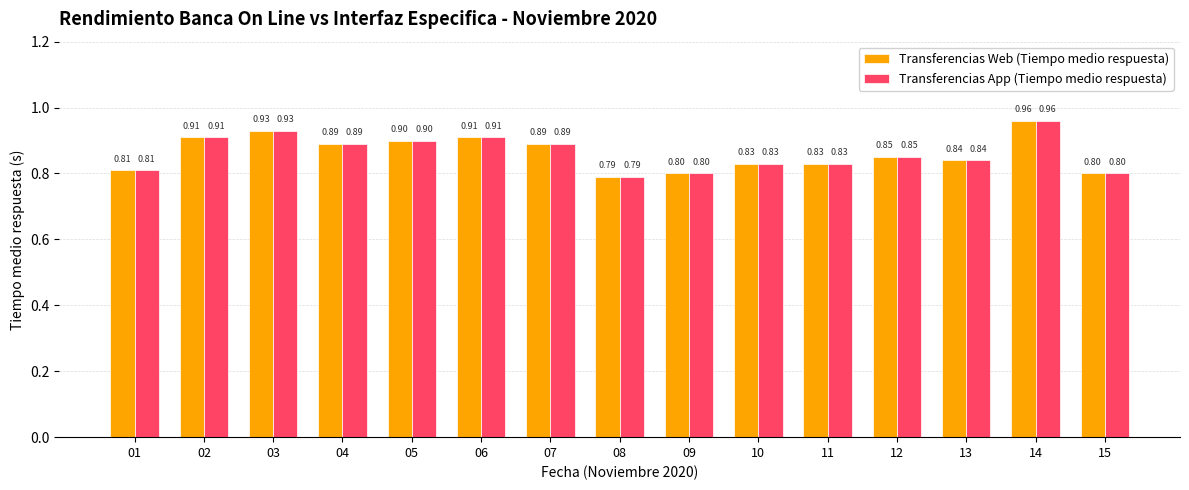

At which category is the sum across all series the highest?

14